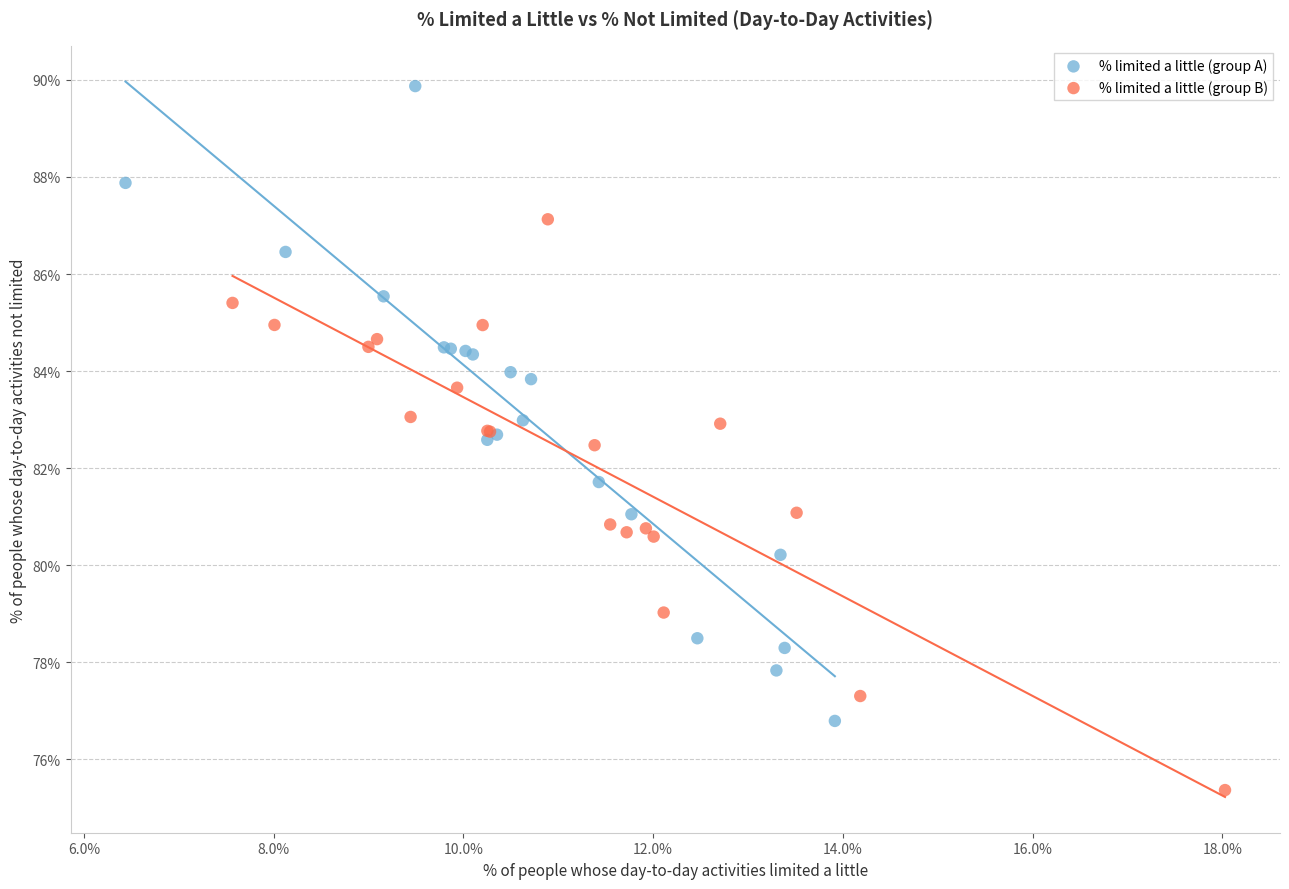

Which series has the widest spread of Y values?

% limited a little (group A)